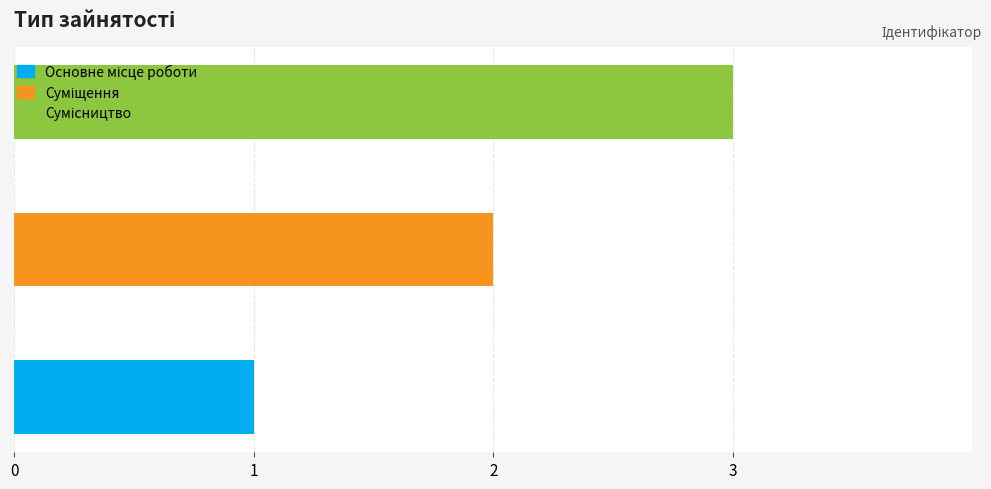

Reading right to left, transcribe all the data shown in this chart.

3	2	1